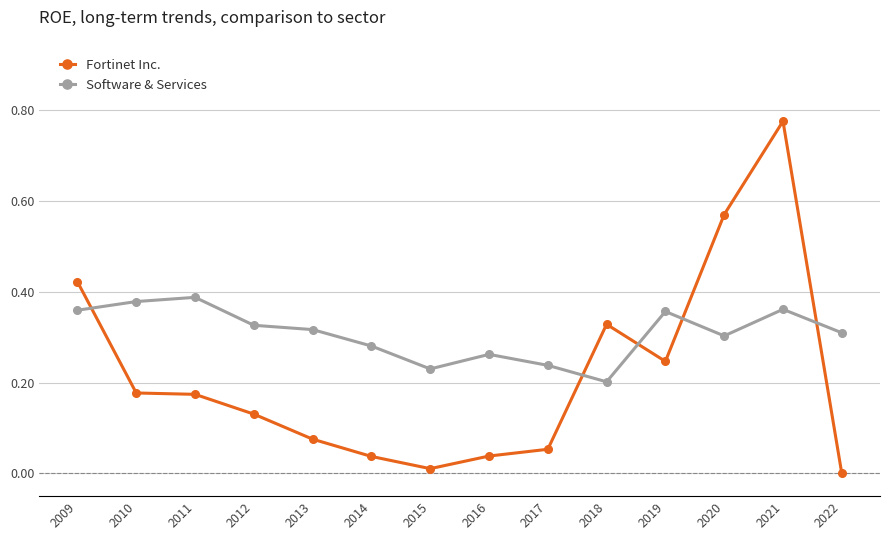

At 2021, list the series in order from largest to smallest.

Fortinet Inc., Software & Services